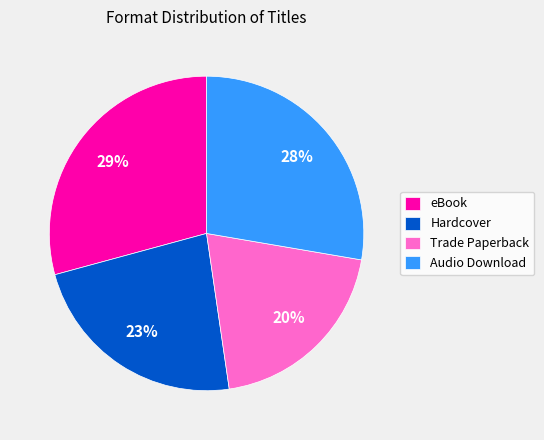

What percentage is the Audio Download slice, to the nearest percent?

28%